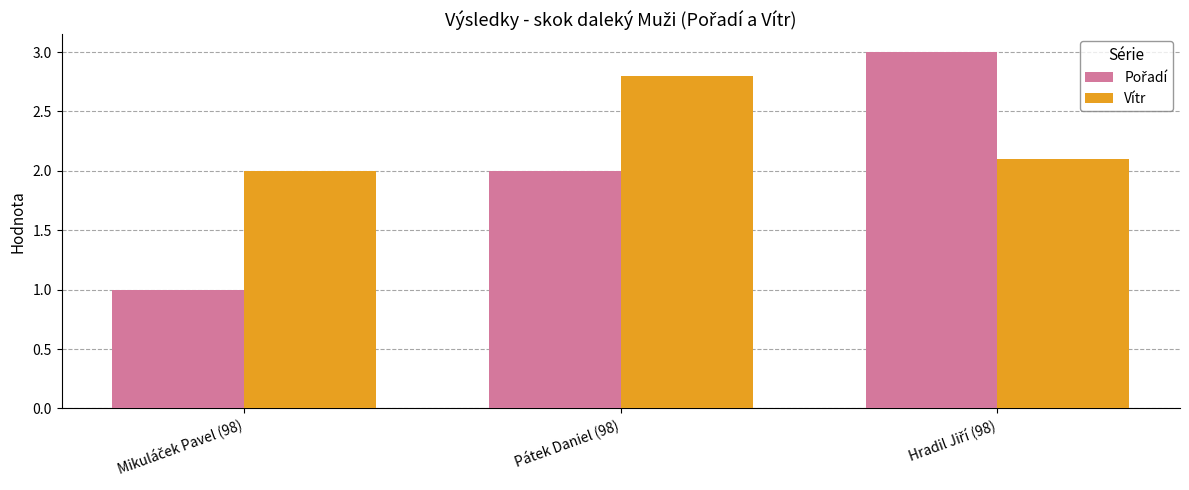

What is the maximum value for Vítr?

2.8